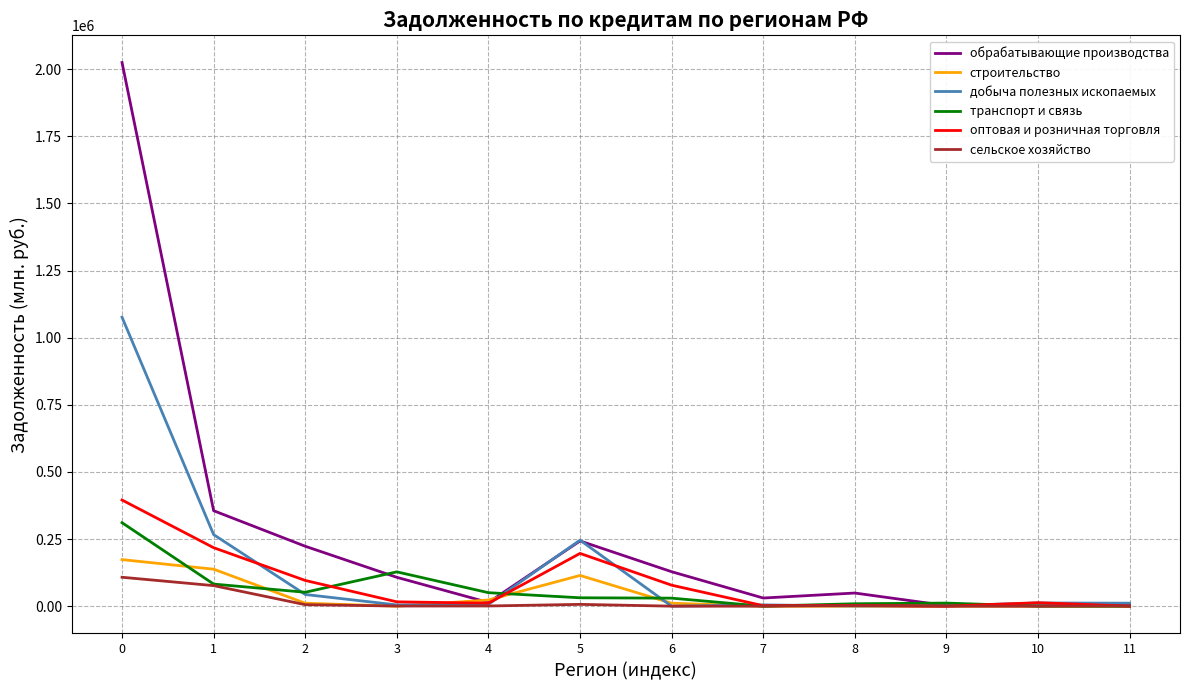

Is the value of обрабатывающие производства at 7 greater than the value of оптовая и розничная торговля at 0?

No